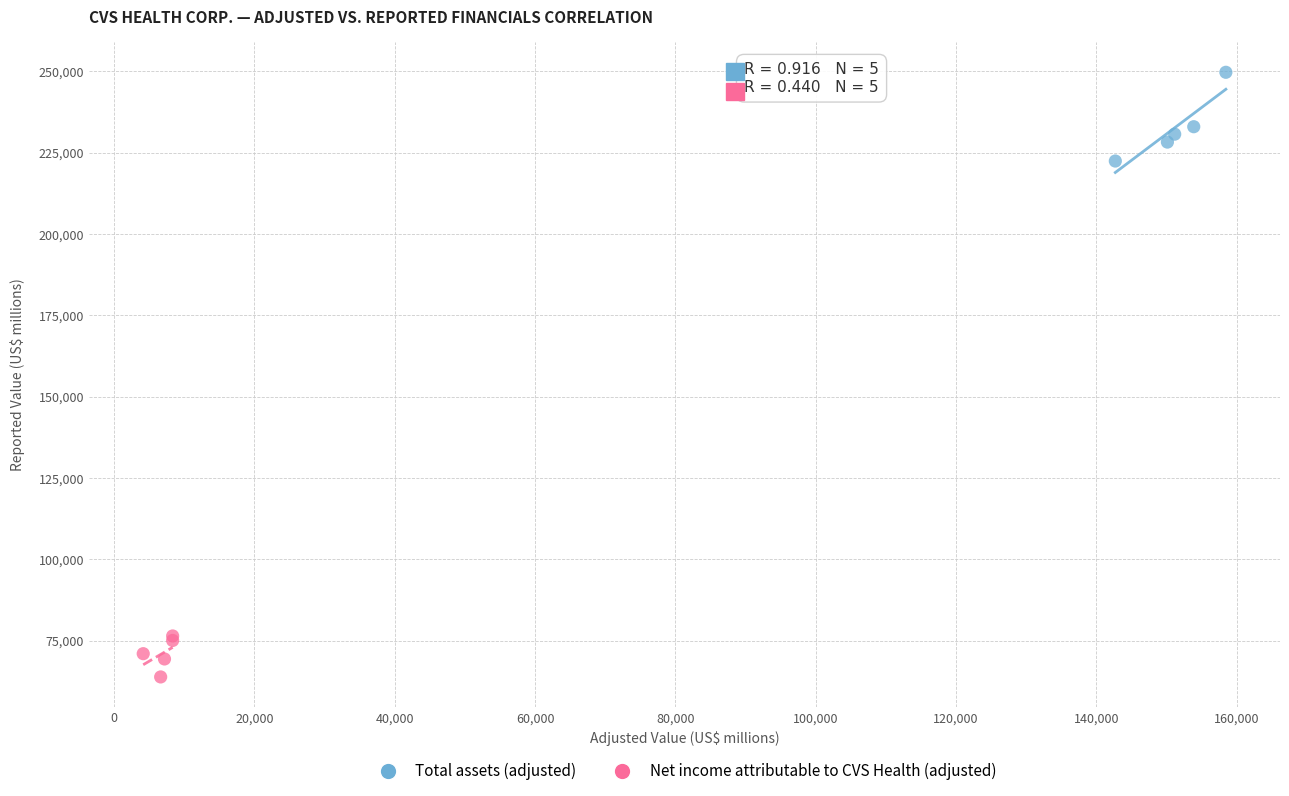

What are all the series names shown in the legend?

Total assets (adjusted), Net income attributable to CVS Health (adjusted)